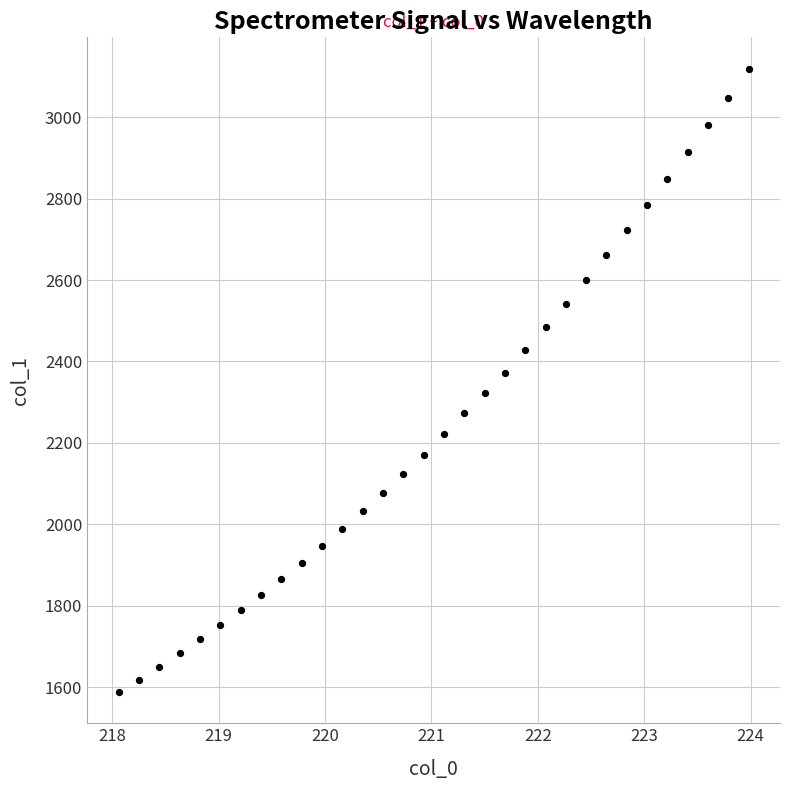

What is the range of X values (max minus min)?

5.9